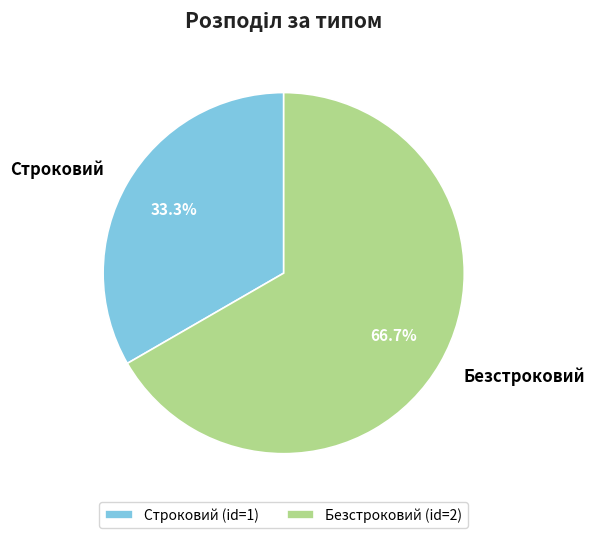

Does any single category account for the majority?

Yes